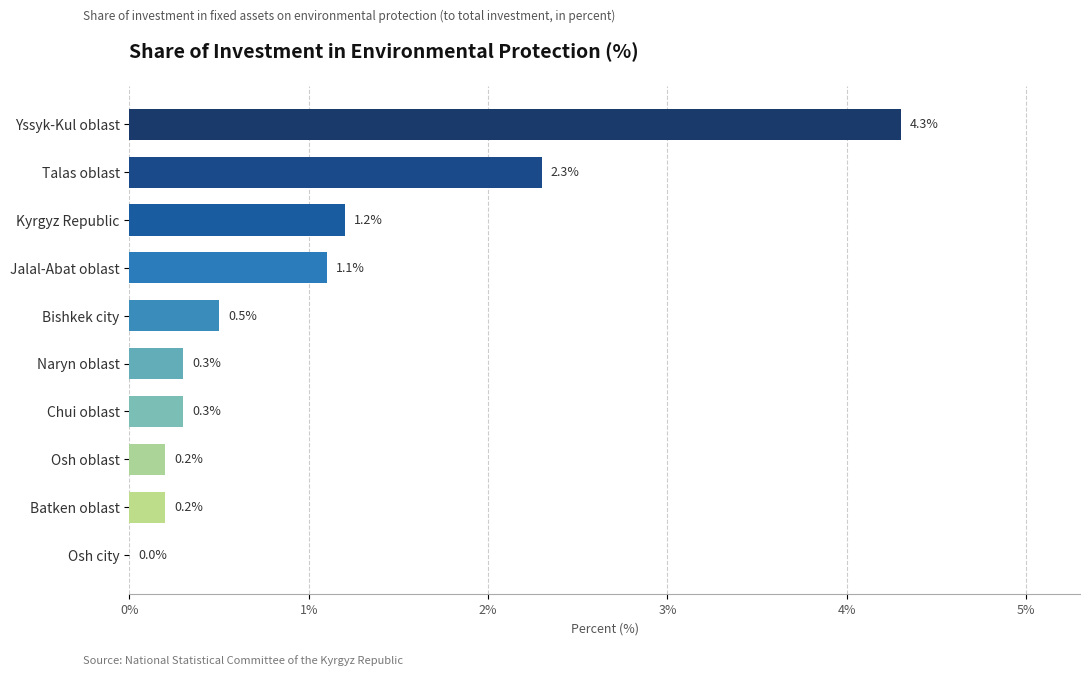

What is the greatest value displayed?

4.3